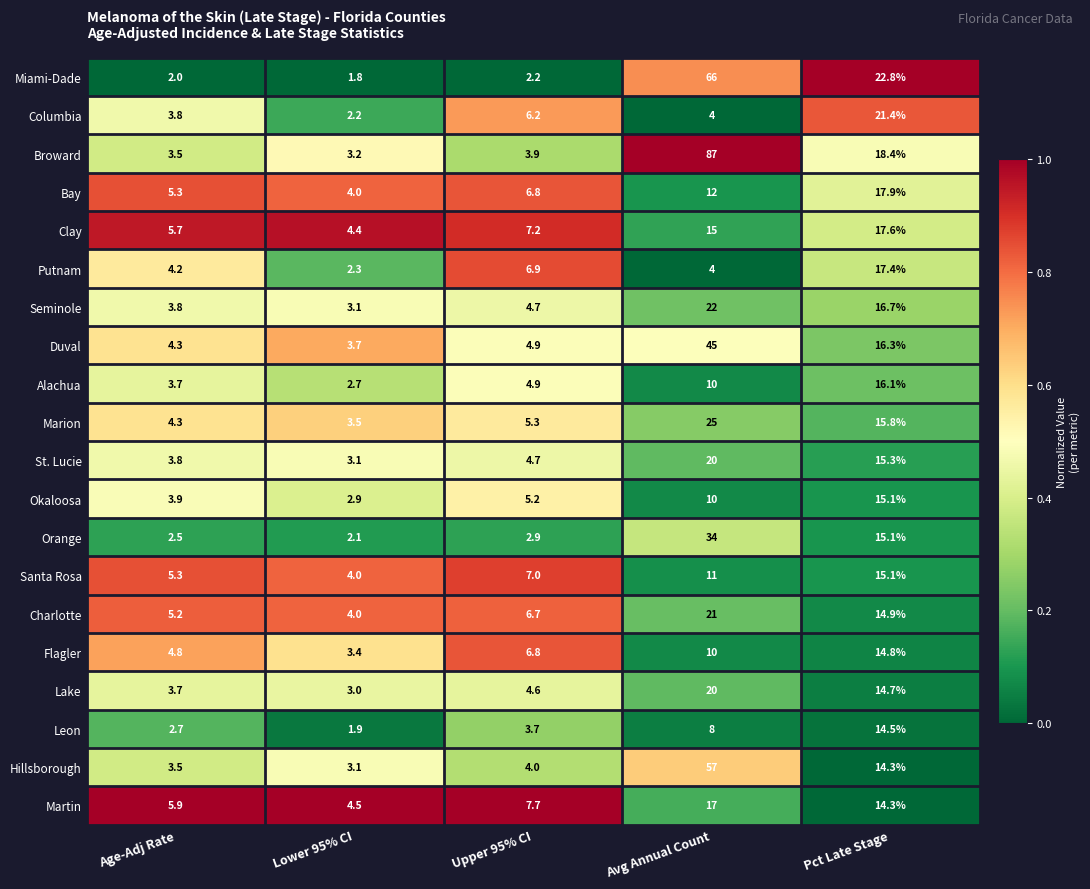

The value of Flagler at Upper 95% CI is 3.9. True or false?

False